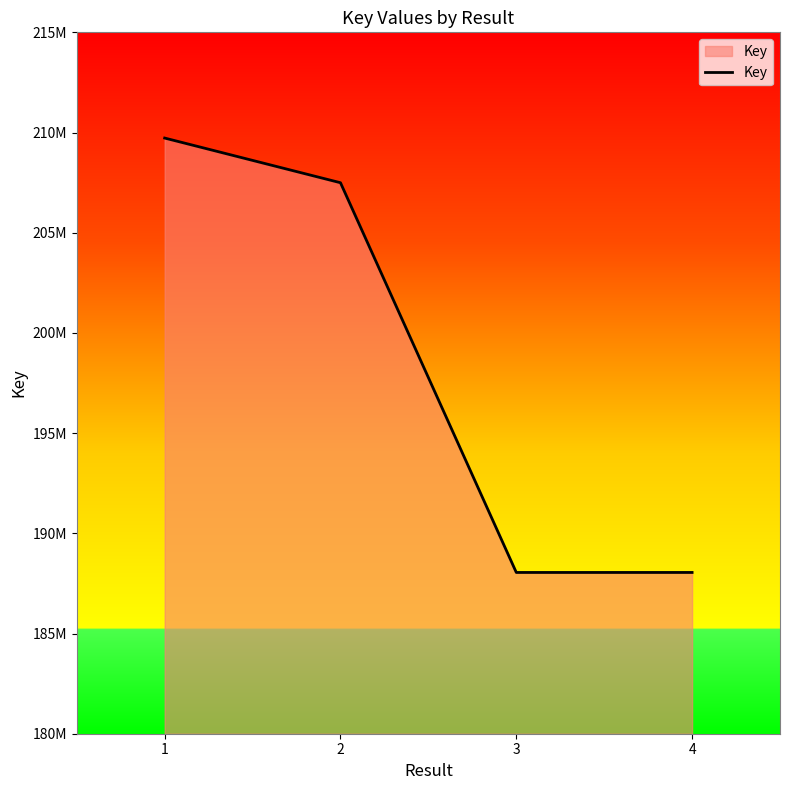

List the labels in order of value, smallest first.

3, 4, 2, 1